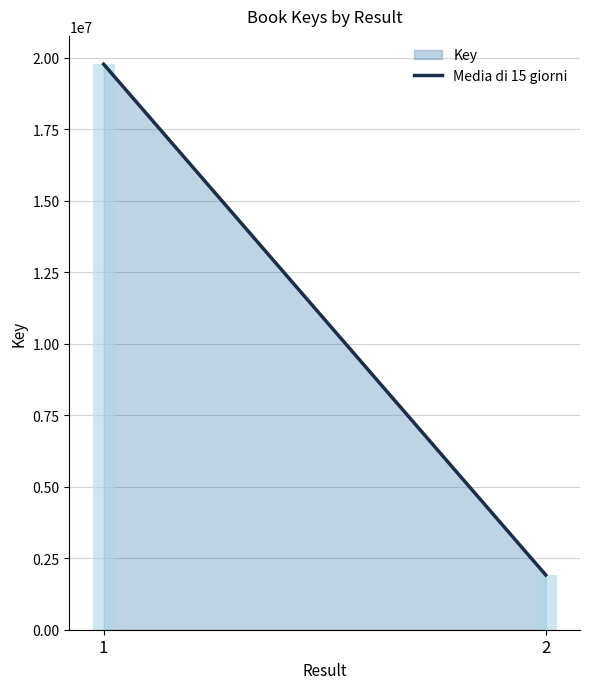

How many bars are there in total?

2